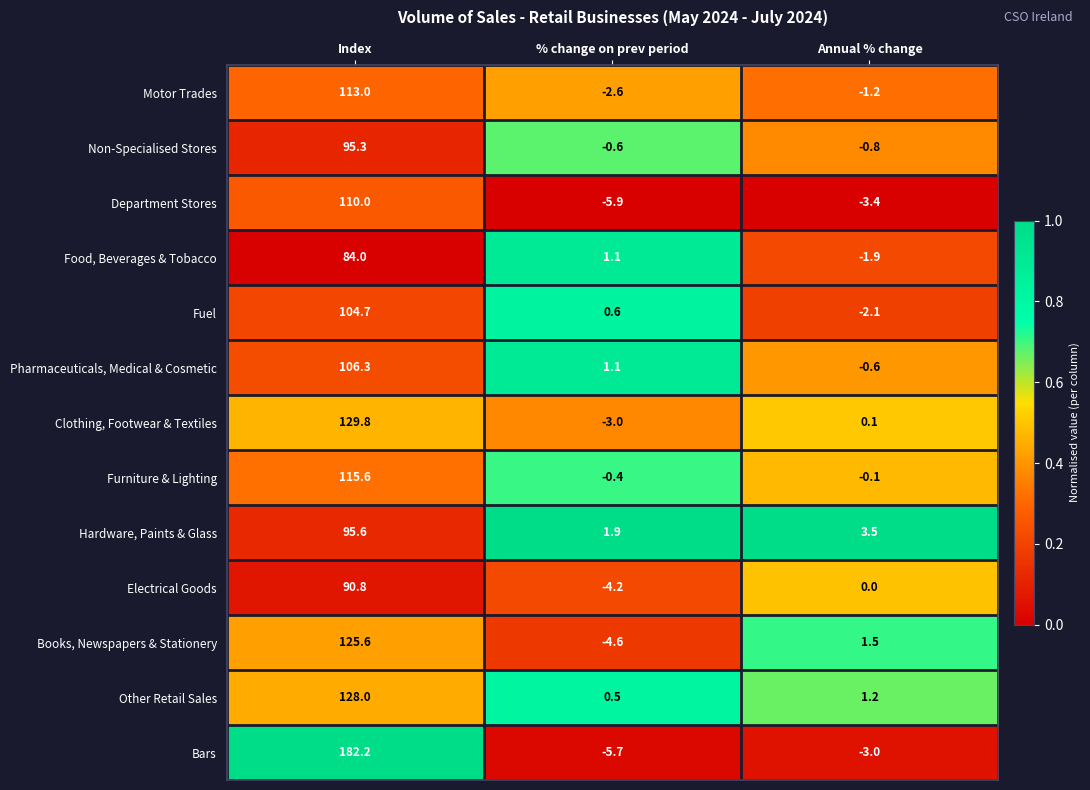

The Hardware, Paints & Glass series shows 2.8 at % change on prev period. True or false?

False